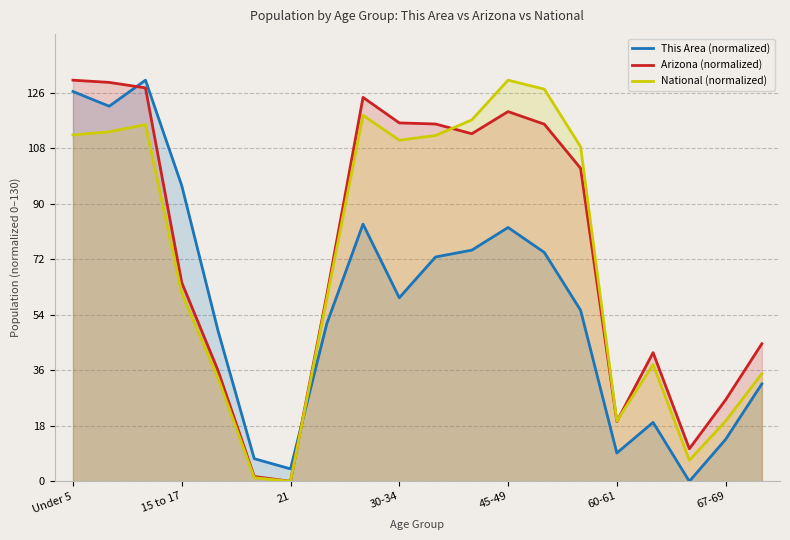

Between which two adjacent categories do National (normalized) and Arizona (normalized) first intersect?

10 and 11